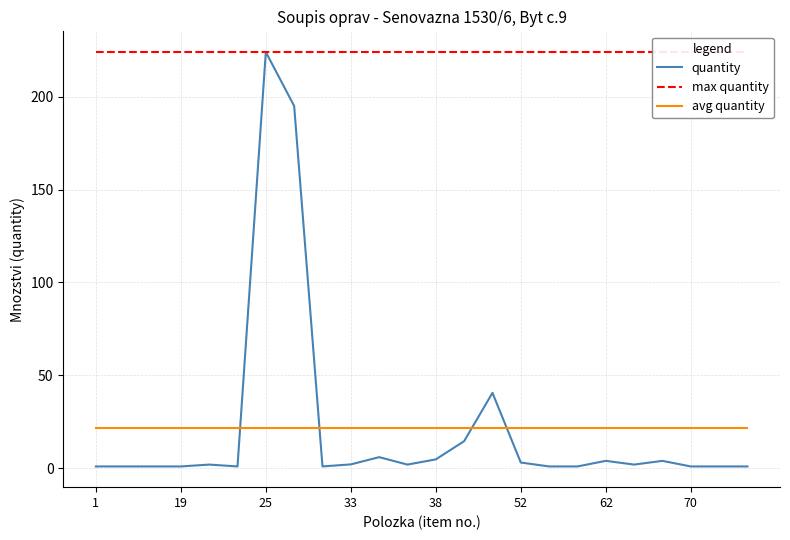

True or false: quantity and max quantity cross at least once.

False